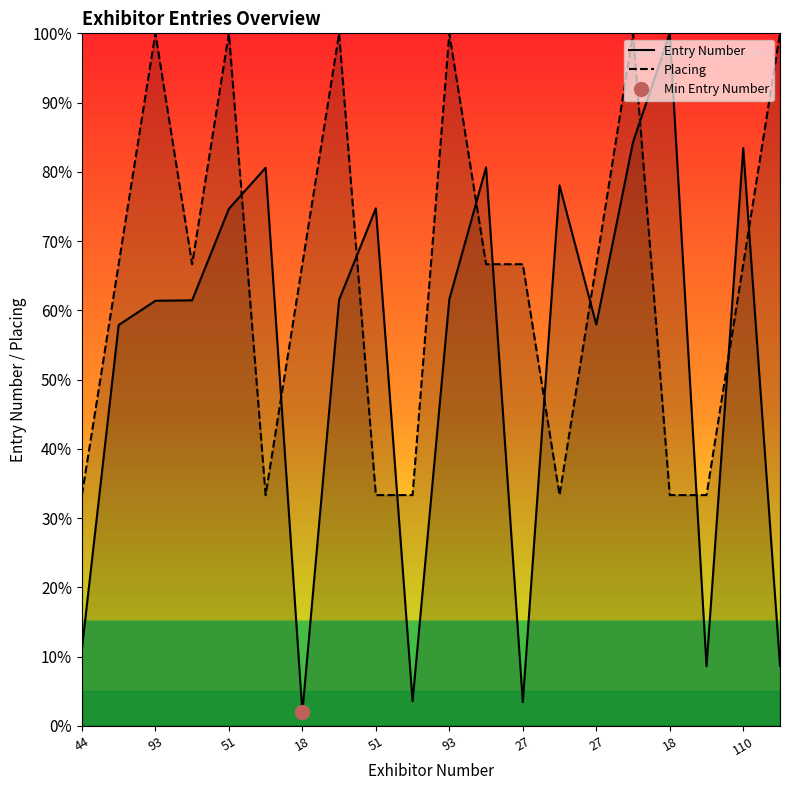

Read the Entry Number value at 17.

8.6